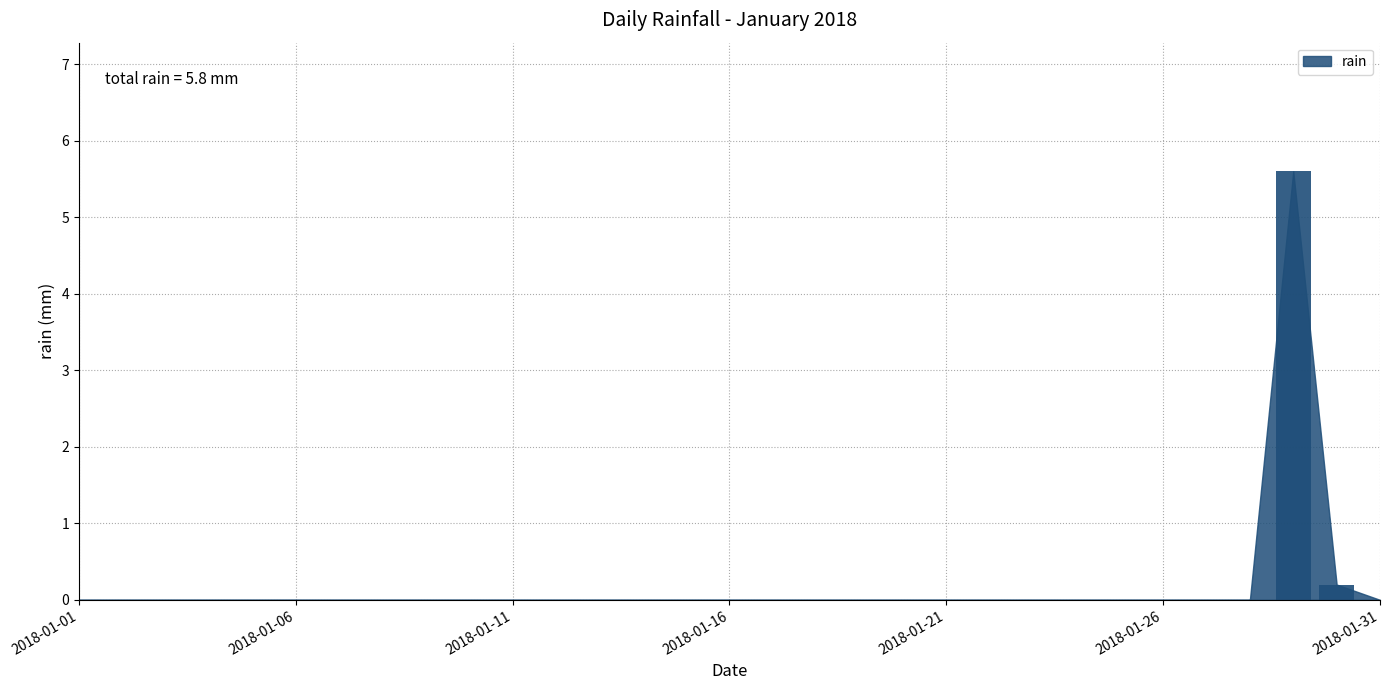

Reading left to right, transcribe all the data shown in this chart.

0.0	0.0	0.0	0.0	0.0	0.0	0.0	0.0	0.0	0.0	0.0	0.0	0.0	0.0	0.0	0.0	0.0	0.0	0.0	0.0	0.0	0.0	0.0	0.0	0.0	0.0	0.0	0.0	5.6	0.2	0.0